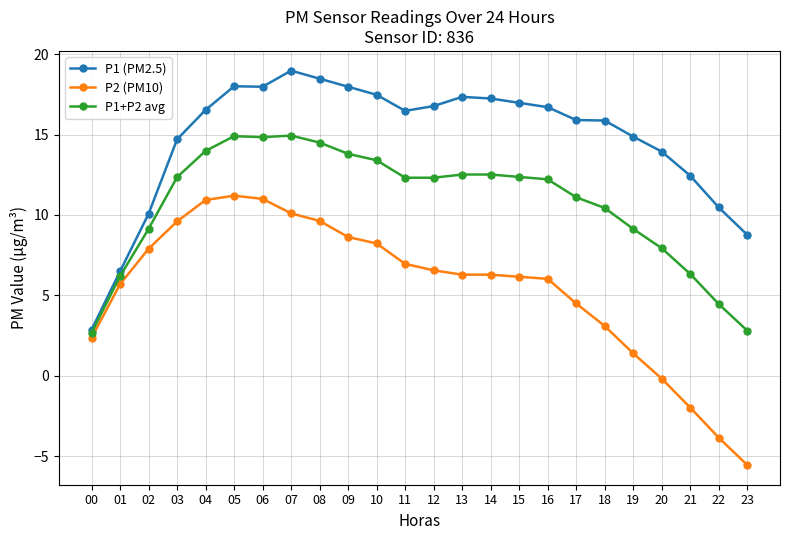

The value of P1+P2 avg at 14 is 5.7. True or false?

False